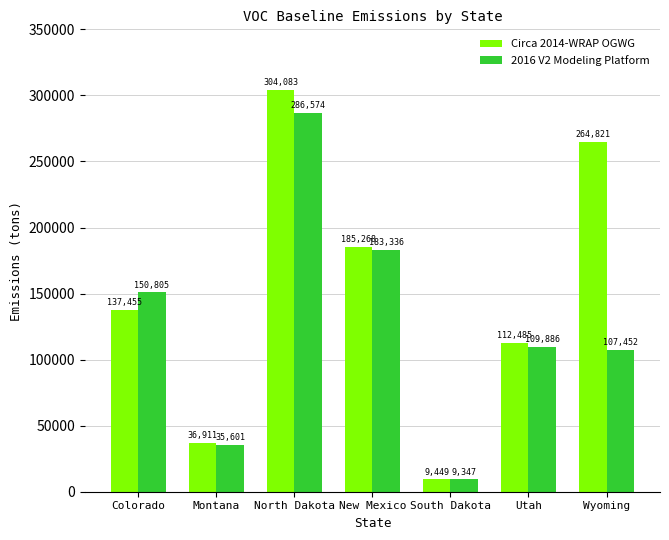

What is the difference between the highest and lowest values at Colorado?

13350.6